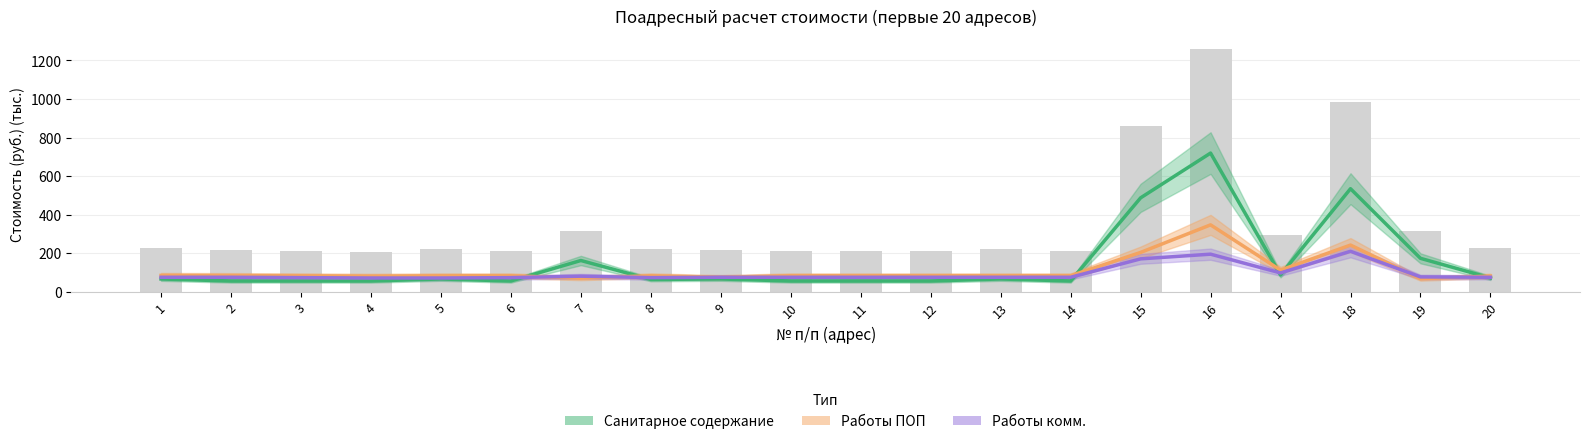

The value of Санитарное содержание at 18 is 534.5. True or false?

True